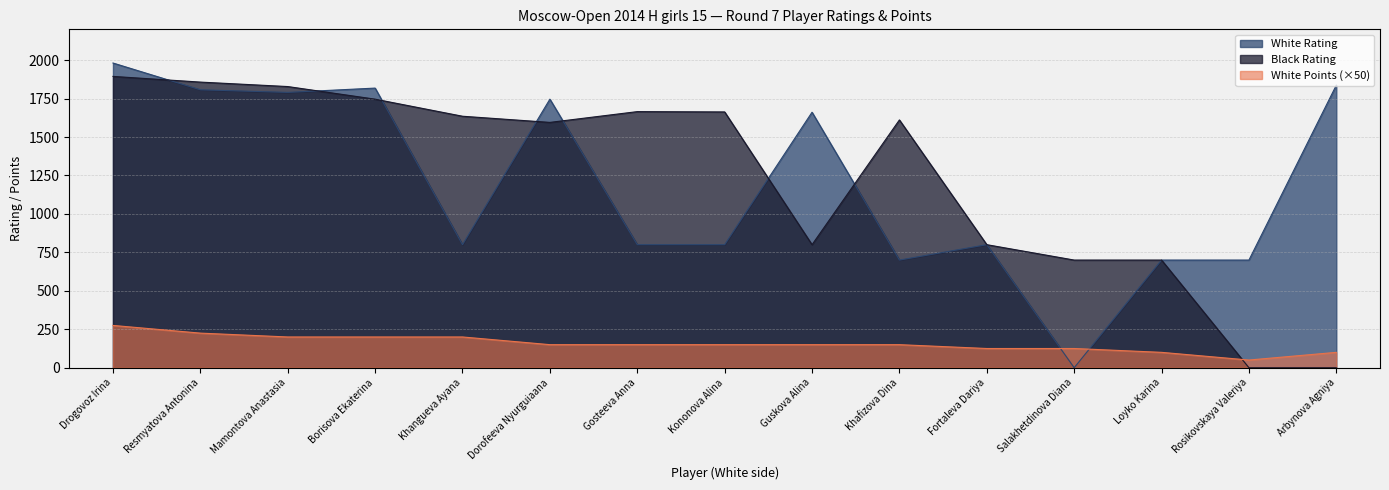

At which label is White Rating closest to 990?

Khangueva Ayana